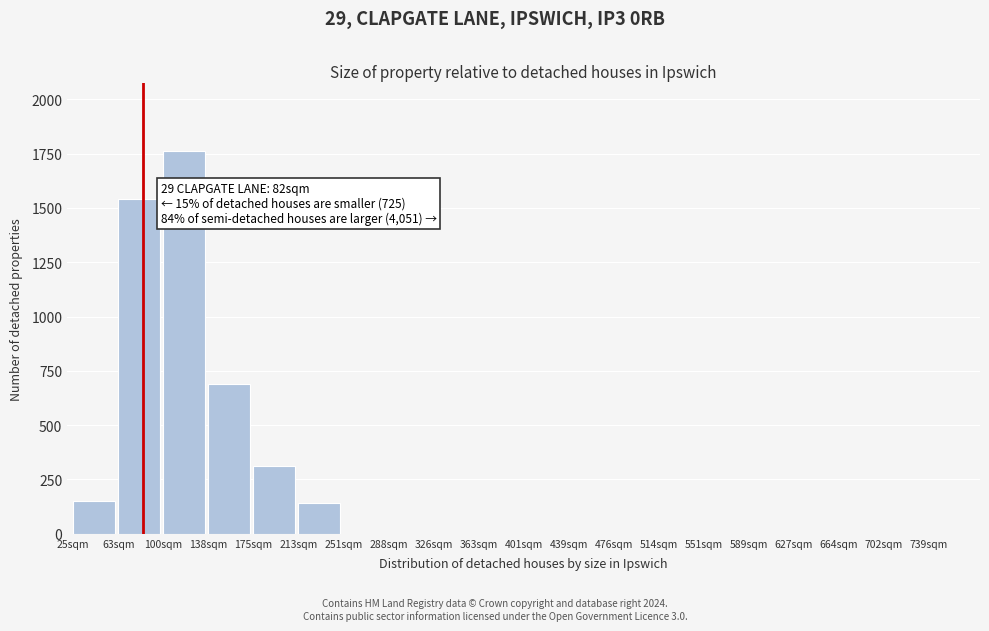

Reading left to right, transcribe all the data shown in this chart.

25sqm=150	63sqm=1540	100sqm=1760	138sqm=690	175sqm=310	213sqm=140	251sqm=0	288sqm=0	326sqm=0	363sqm=0	401sqm=0	439sqm=0	476sqm=0	514sqm=0	551sqm=0	589sqm=0	627sqm=0	664sqm=0	702sqm=0	739sqm=0